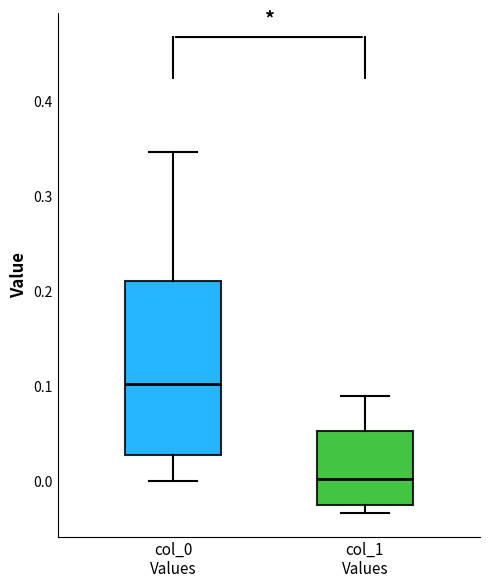

Which box is the tallest, from its lower edge to its upper edge?

col_0 Values